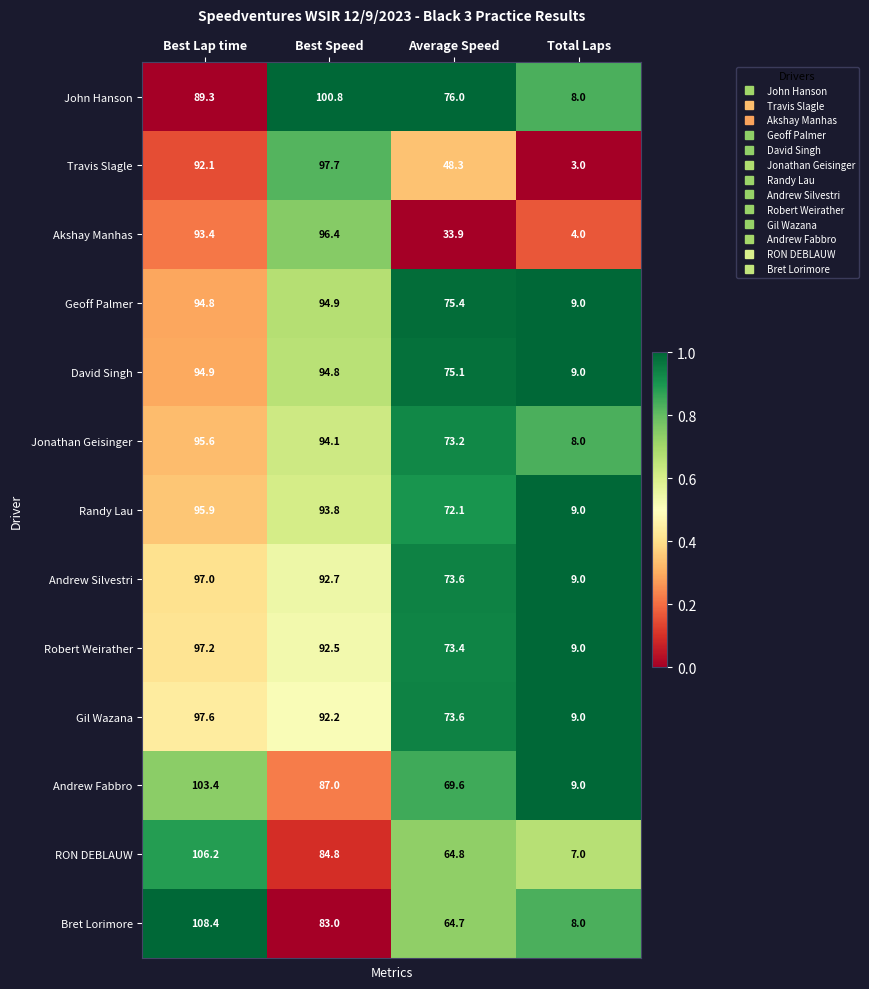

Is the value of Gil Wazana at Average Speed greater than the value of Randy Lau at Total Laps?

Yes